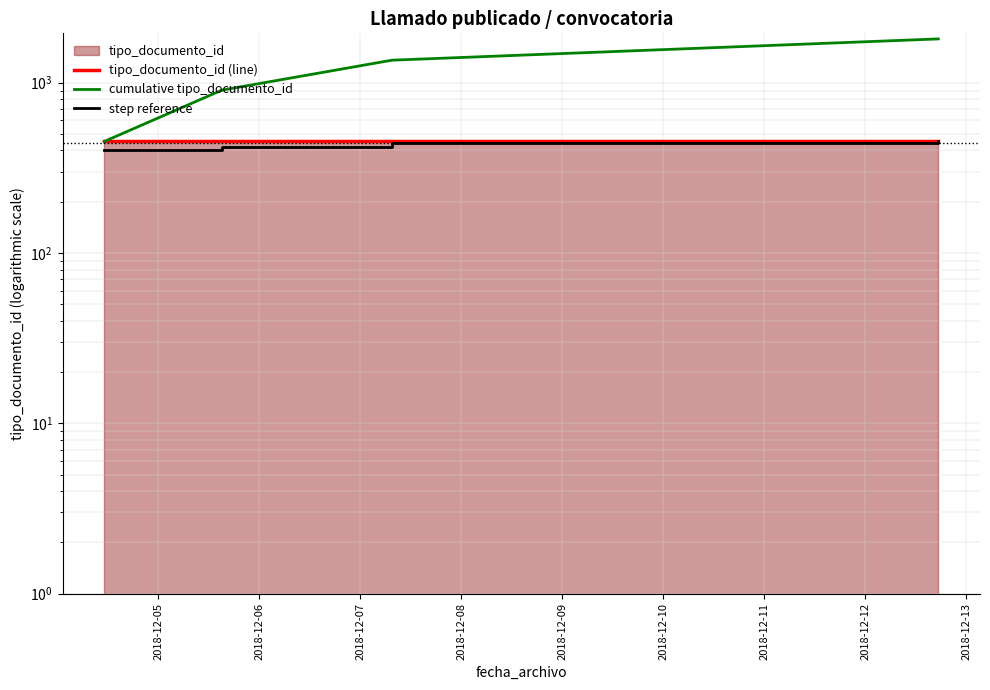

What is the maximum value shown in the chart?

1808